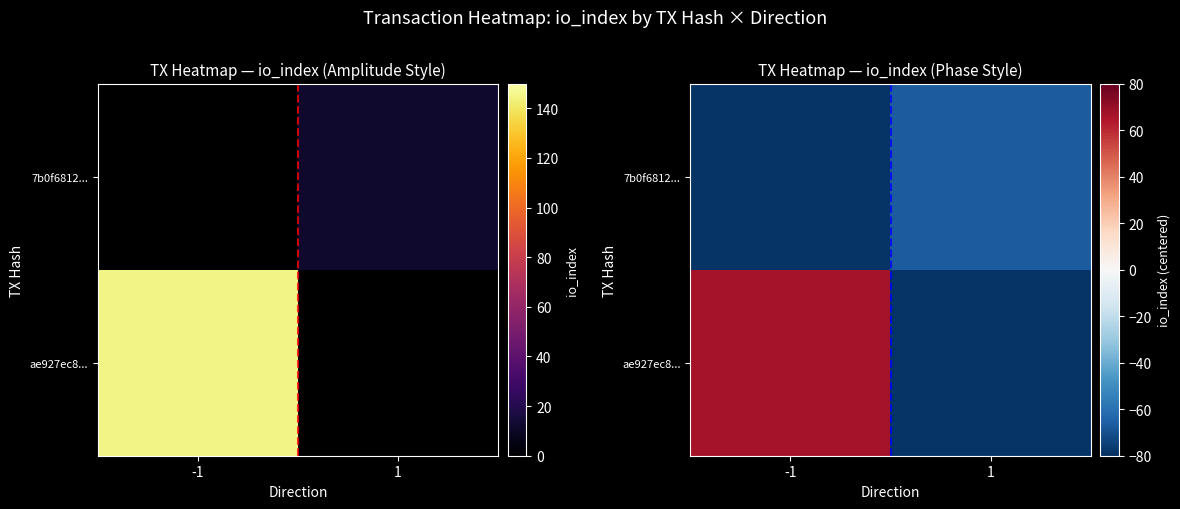

The 7b0f6812... series shows -66.5 at 1. True or false?

True